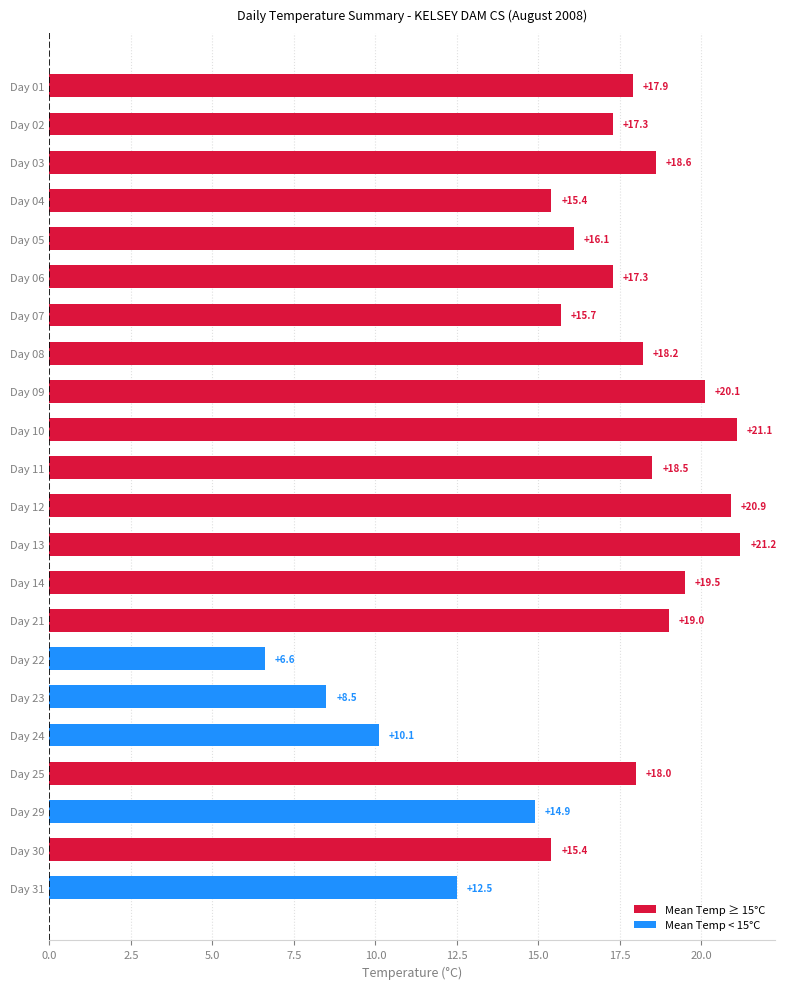

How many categories are shown in the chart?

22